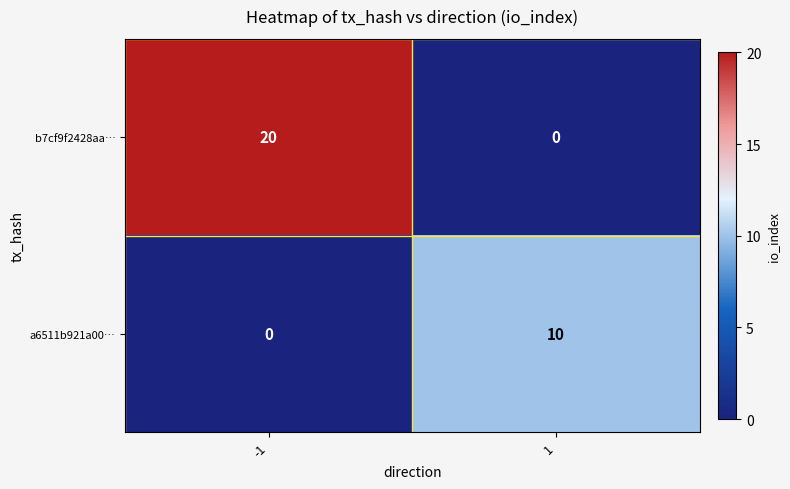

Reading left to right, transcribe all the data shown in this chart.

b7cf9f2428aa…: 20	0
a6511b921a00…: 0	10